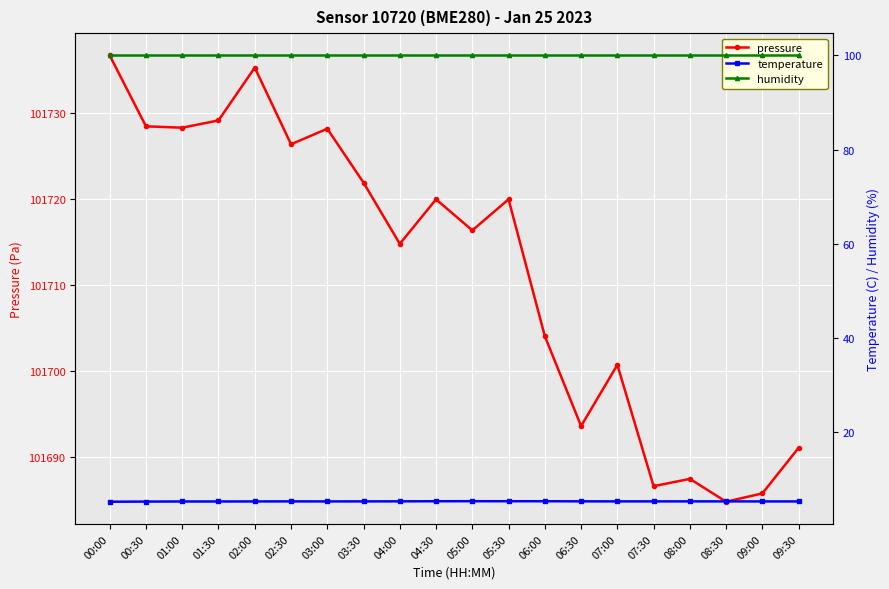

Between 02:30 and 06:30, which series saw the biggest shift?

pressure